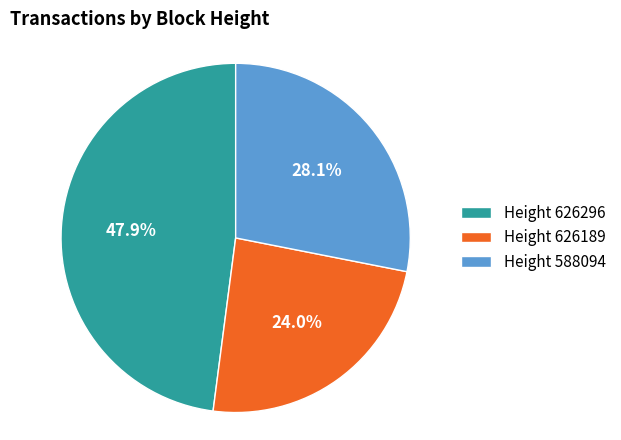

Count the number of slices in the pie.

3